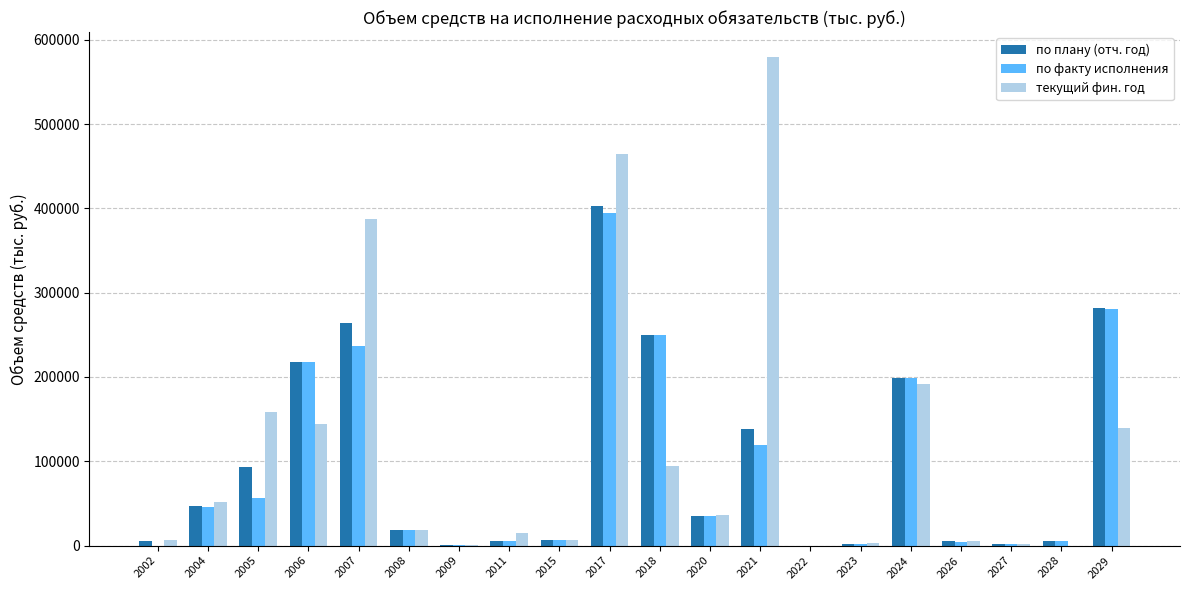

Between 2009 and 2029, which series saw the biggest shift?

по плану (отч. год)